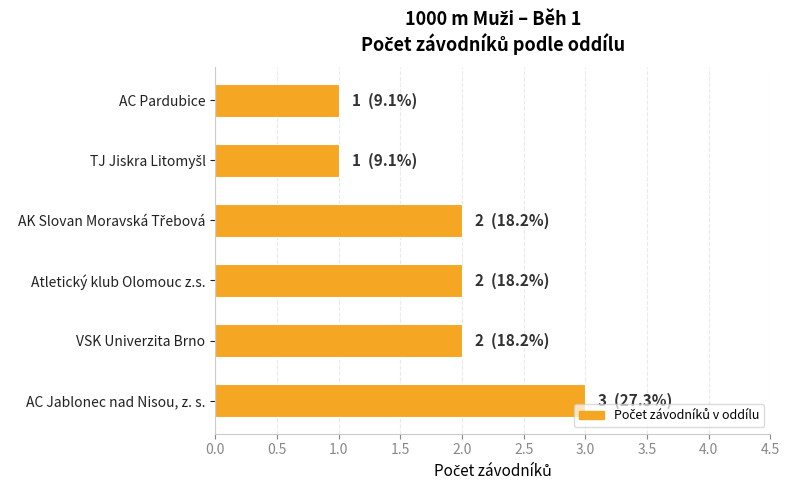

The value at AC Jablonec nad Nisou, z. s. is 3. True or false?

True